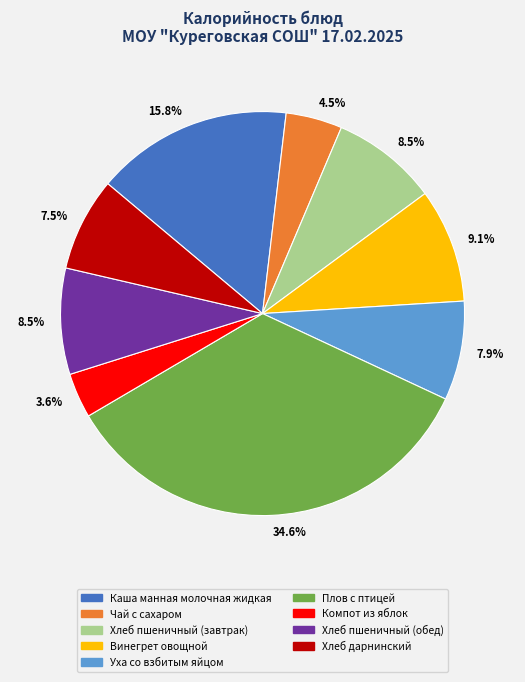

Does any single category account for the majority?

No